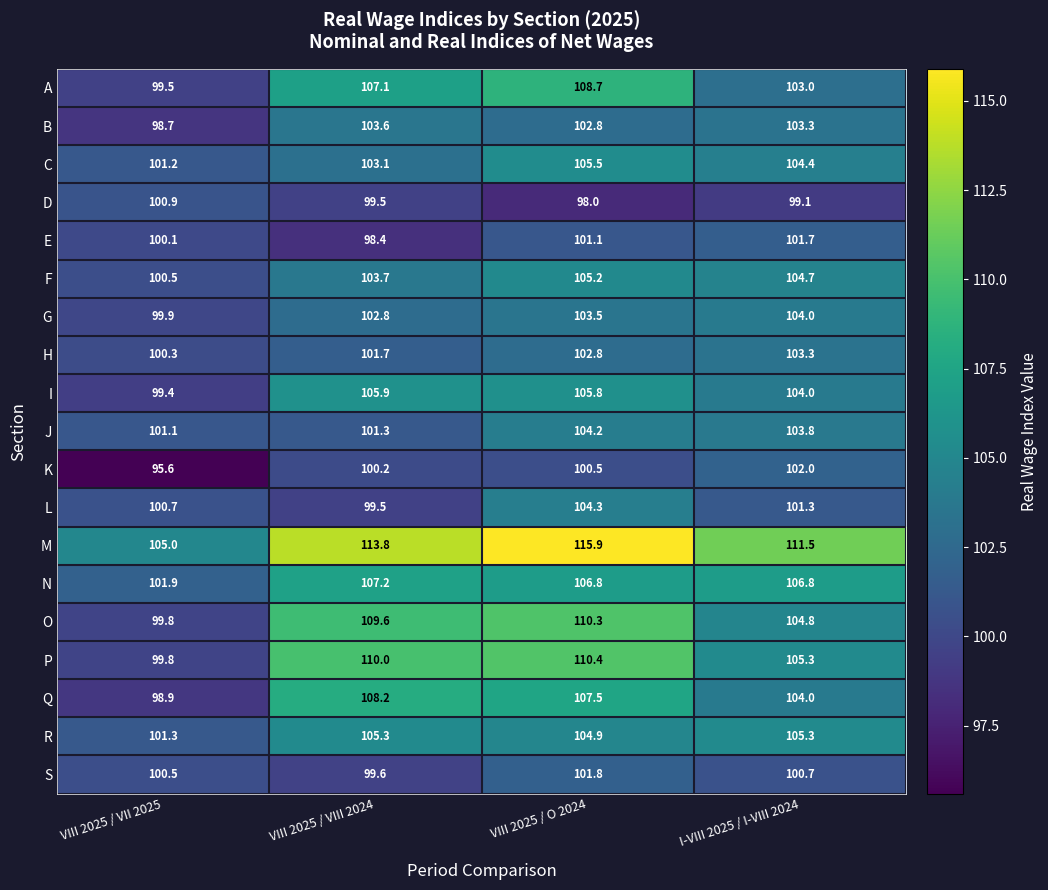

At which category is the sum across all series the highest?

VIII 2025 / O 2024